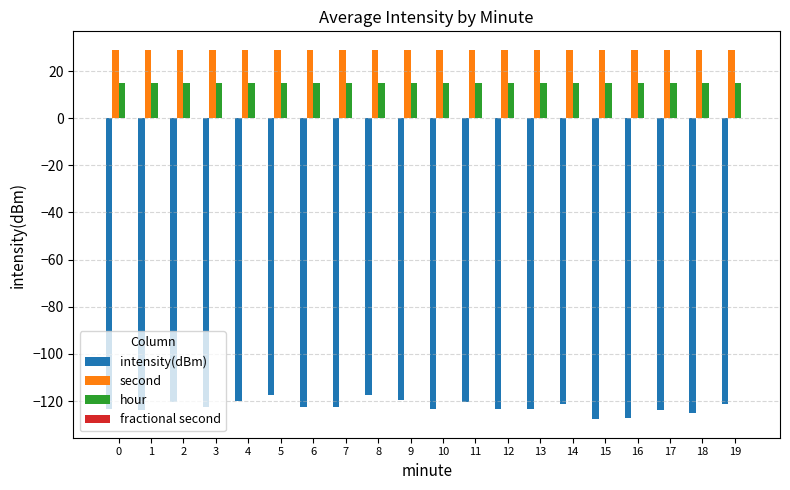

Which series has the widest spread of values?

intensity(dBm)